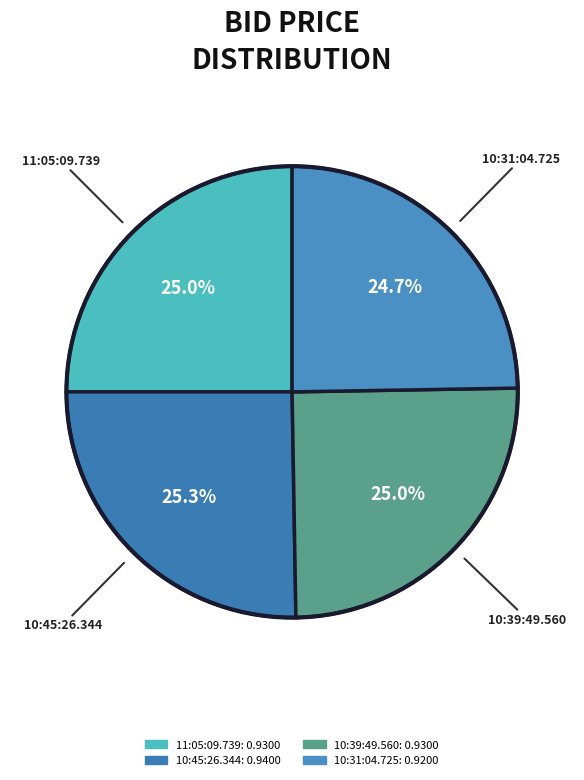

Count the number of slices in the pie.

4